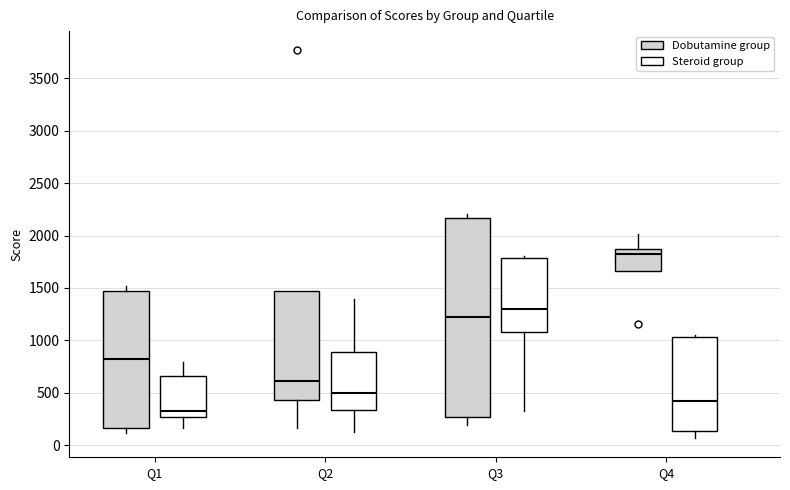

Reading left to right, transcribe this box plot: for each box, give where its median line is, the range the box spans, and where its two whiskers end, as read against the y-axis. The values are not printed on the chart, so give them approximately, as read against the axis.

Q1 (Dobutamine group): median 800, box 150 to 1450, whiskers 100 to 1500
Q1 (Steroid group): median 300, box 250 to 650, whiskers 150 to 800
Q2 (Dobutamine group): median 600, box 450 to 1450, whiskers 150 to 1450
Q2 (Steroid group): median 500, box 350 to 900, whiskers 150 to 1400
Q3 (Dobutamine group): median 1250, box 250 to 2150, whiskers 200 to 2200
Q3 (Steroid group): median 1300, box 1100 to 1800, whiskers 300 to 1800
Q4 (Dobutamine group): median 1850 (just below the box's upper edge), box 1650 to 1850, whiskers 1650 to 2000
Q4 (Steroid group): median 400, box 150 to 1050, whiskers 50 to 1050 (just above the box's upper edge)